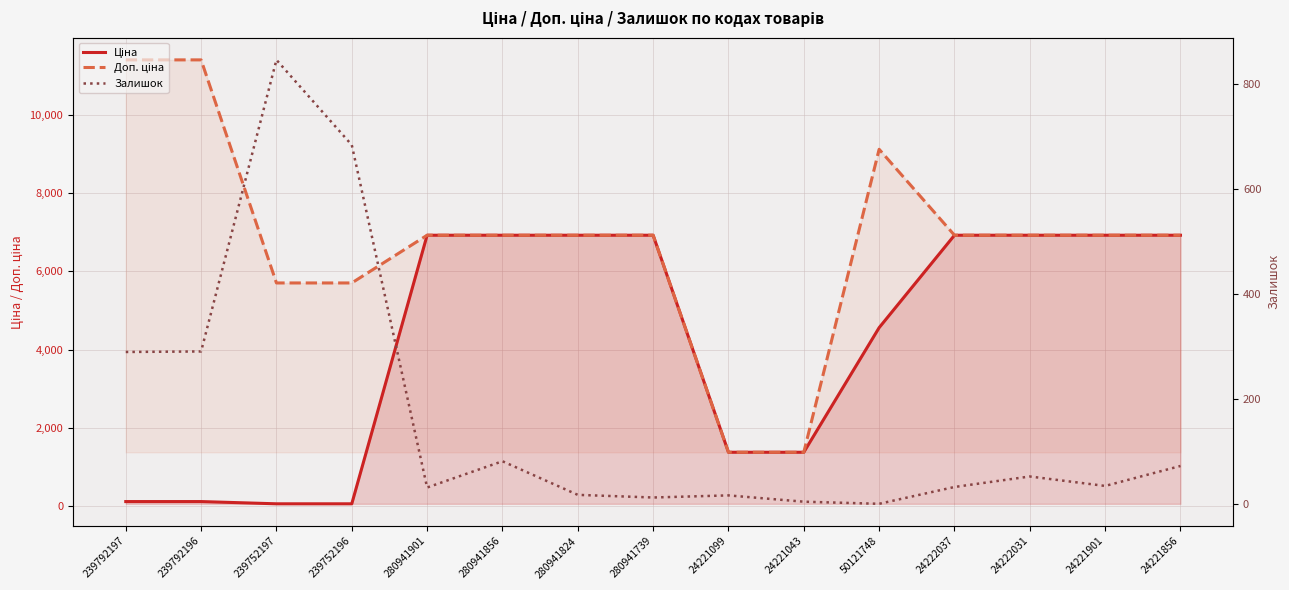

What is the difference between the maximum and minimum values in the Доп. ціна series?

10035.0